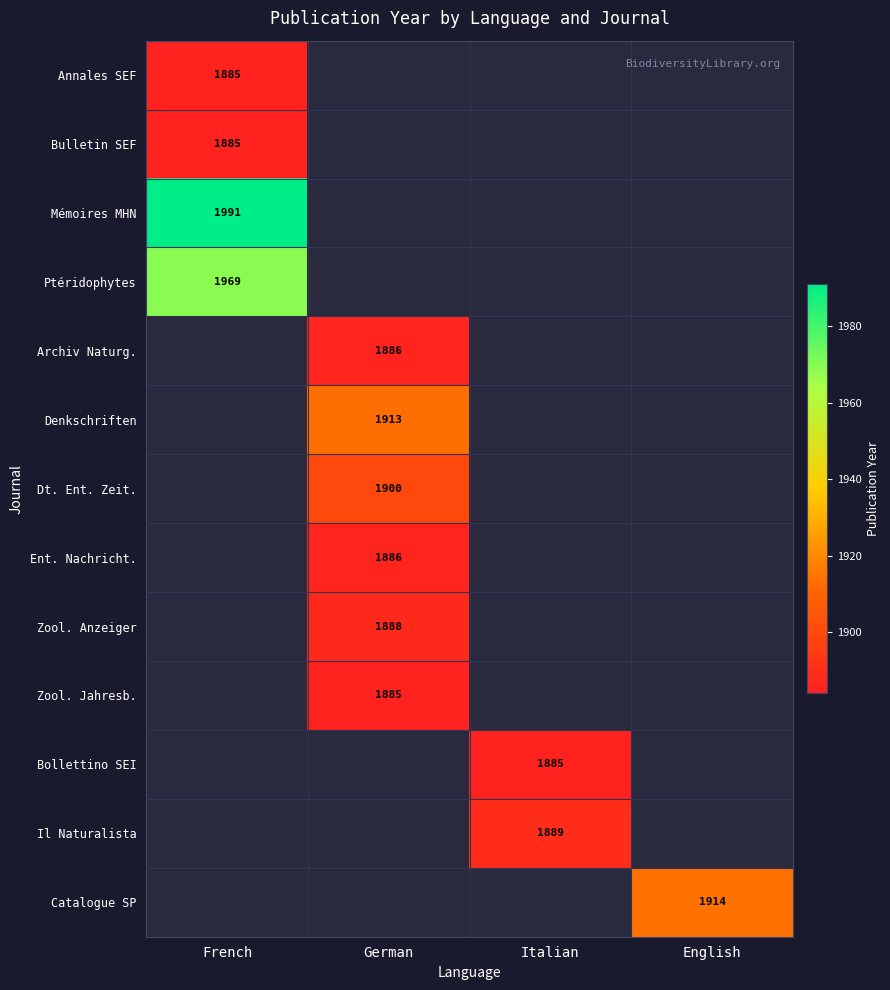

How many categories are shown in the chart?

4